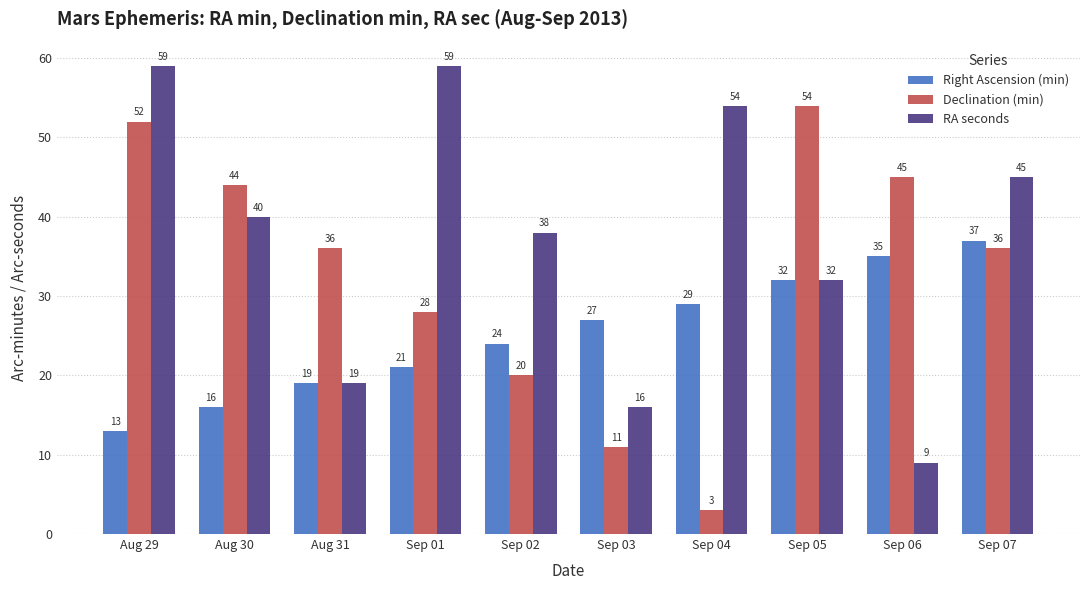

What is the maximum value for Right Ascension (min)?

37